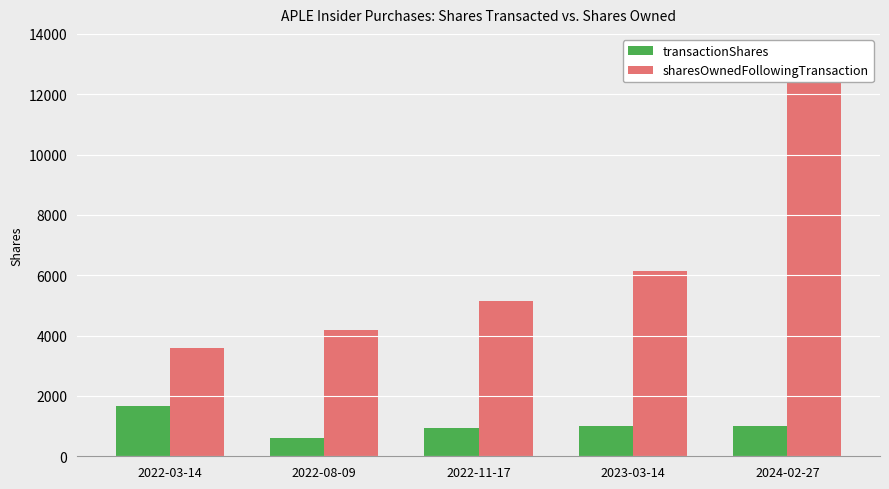

How many bars are there in each group?

2